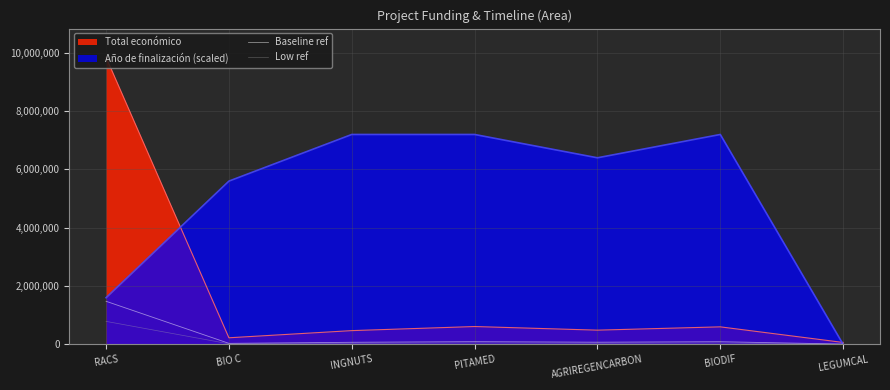

At which category is the sum across all series the highest?

RACS